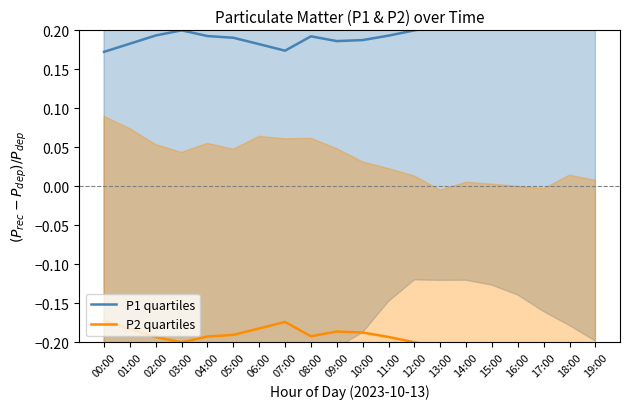

At which category does P2 quartiles reach its first local valley?

03:00